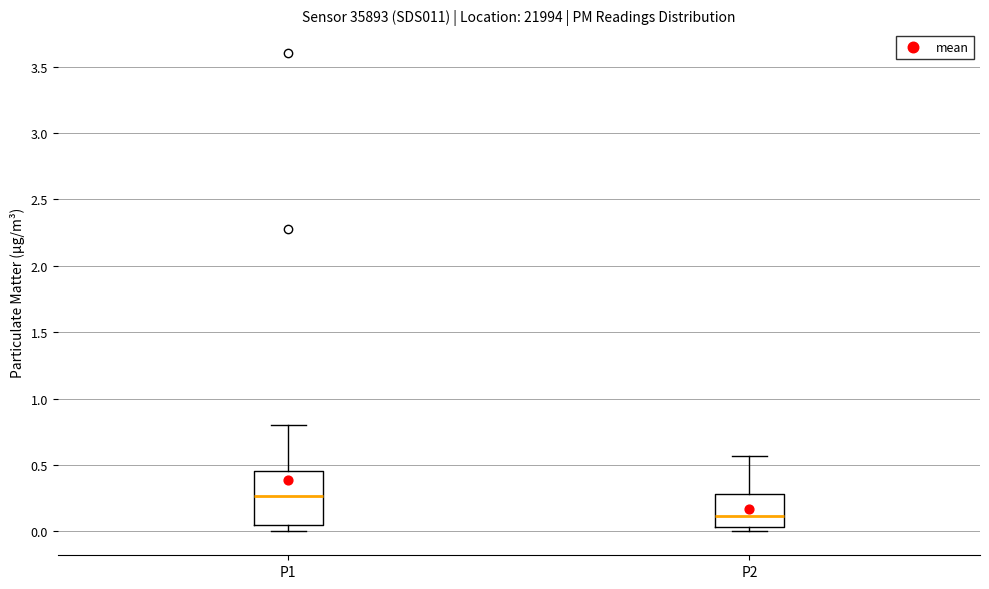

Reading left to right, read every box against the y-axis: the position of its median line, the range the box covers, and the ends of its whiskers. The values are not printed on the chart, so give them approximately, as read against the axis.

P1: median 0.25, box 0.05 to 0.45, whiskers 0.00 to 0.80
P2: median 0.10, box 0.05 to 0.30, whiskers 0.00 to 0.55